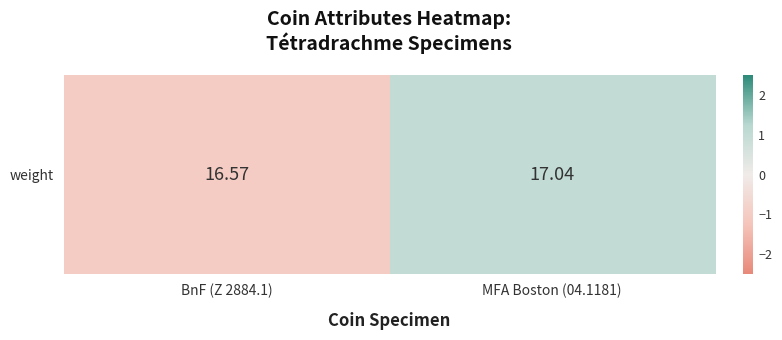

List the labels in order of value, largest first.

MFA Boston (04.1181), BnF (Z 2884.1)